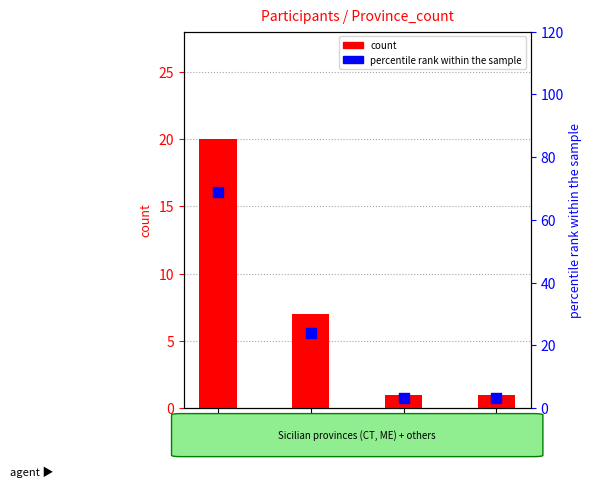

Which series has the widest spread of Y values?

percentile rank within the sample